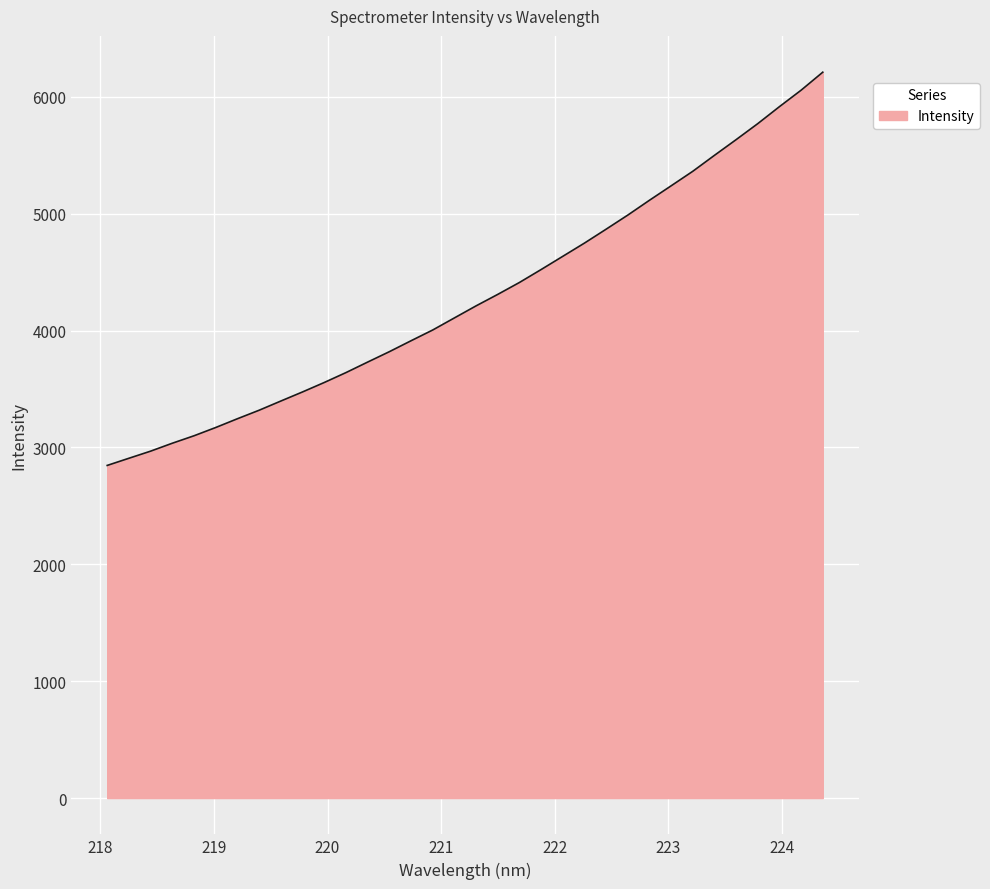

What is the smallest value displayed?

2845.9